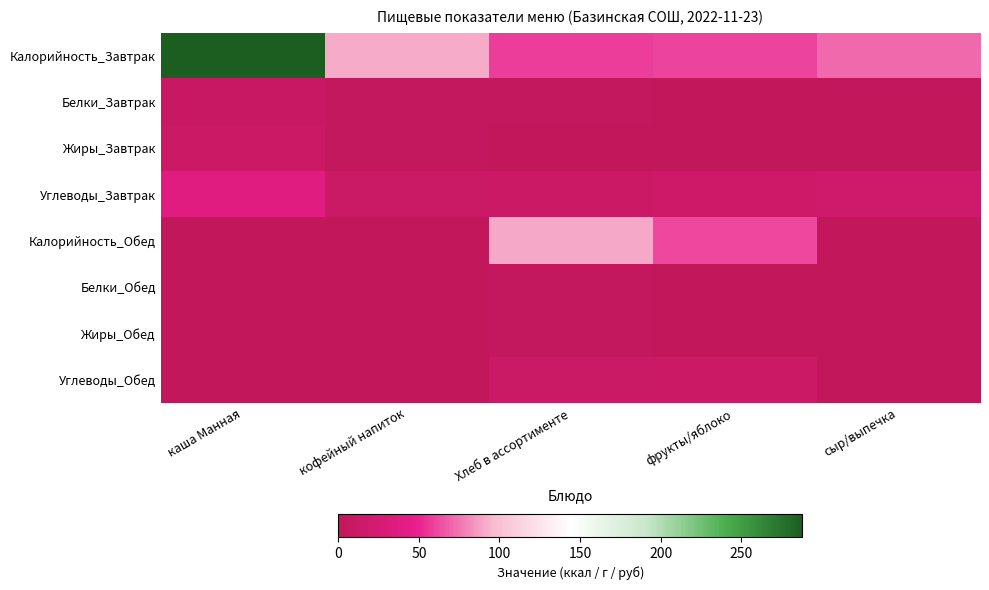

Reading left to right, transcribe all the data shown in this chart.

Калорийность_Завтрак: каша Манная=288.0	кофейный напиток=91.2	Хлеб в ассортименте=57.9	фрукты/яблоко=60.6	сыр/выпечка=71.8
Белки_Завтрак: каша Манная=8.3	кофейный напиток=3.8	Хлеб в ассортименте=2.3	фрукты/яблоко=0.6	сыр/выпечка=0.1
Жиры_Завтрак: каша Манная=11.7	кофейный напиток=3.5	Хлеб в ассортименте=0.3	фрукты/яблоко=0.6	сыр/выпечка=0.0
Углеводы_Завтрак: каша Манная=37.5	кофейный напиток=11.2	Хлеб в ассортименте=11.5	фрукты/яблоко=13.5	сыр/выпечка=17.8
Калорийность_Обед: каша Манная=0.0	кофейный напиток=0.0	Хлеб в ассортименте=91.0	фрукты/яблоко=61.0	сыр/выпечка=0.0
Белки_Обед: каша Манная=0.0	кофейный напиток=0.0	Хлеб в ассортименте=4.0	фрукты/яблоко=1.0	сыр/выпечка=0.0
Жиры_Обед: каша Манная=0.0	кофейный напиток=0.0	Хлеб в ассортименте=4.0	фрукты/яблоко=0.0	сыр/выпечка=0.0
Углеводы_Обед: каша Манная=0.0	кофейный напиток=0.0	Хлеб в ассортименте=11.0	фрукты/яблоко=12.0	сыр/выпечка=0.0